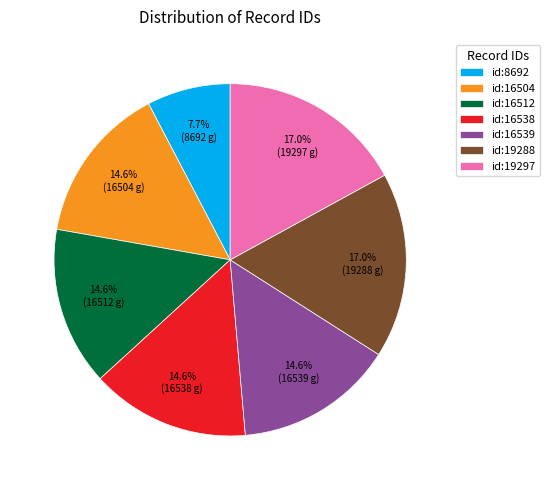

Which has a higher value, id:19288 or id:16538?

id:19288